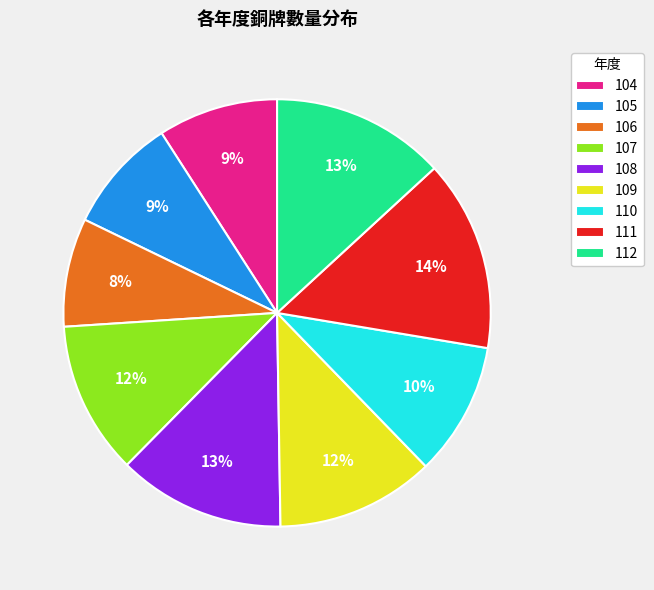

How many segments does this pie chart have?

9